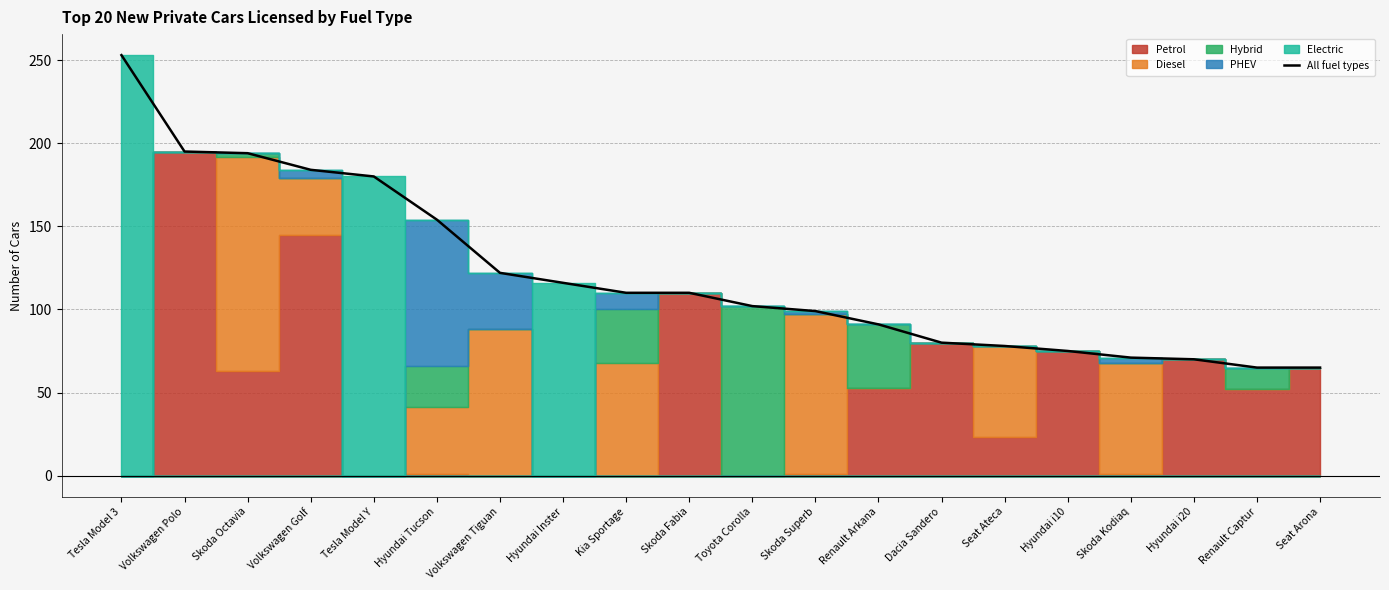

Reading left to right, transcribe all the data shown in this chart.

253	195	194	184	180	154	122	116	110	110	102	99	91	80	78	75	71	70	65	65